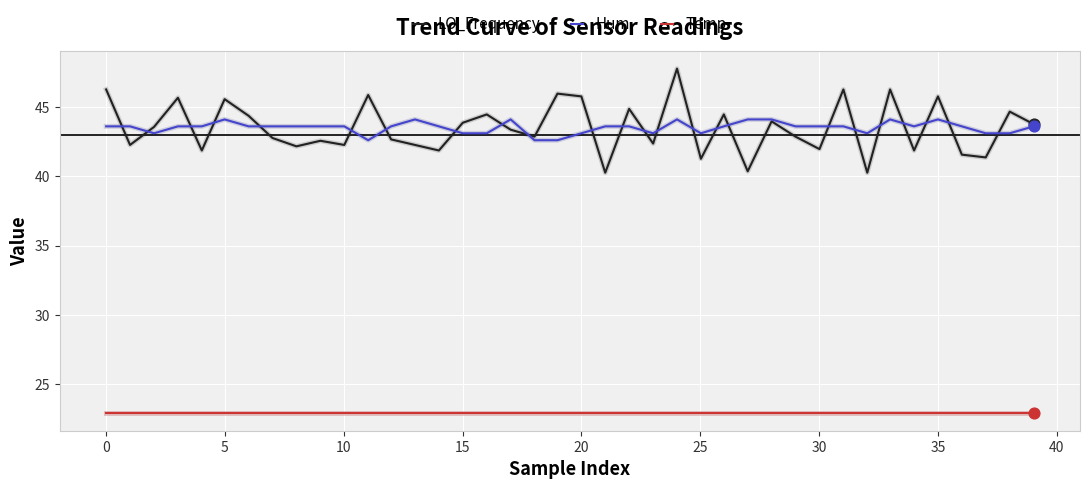

True or false: Hum and Temp cross at least once.

False